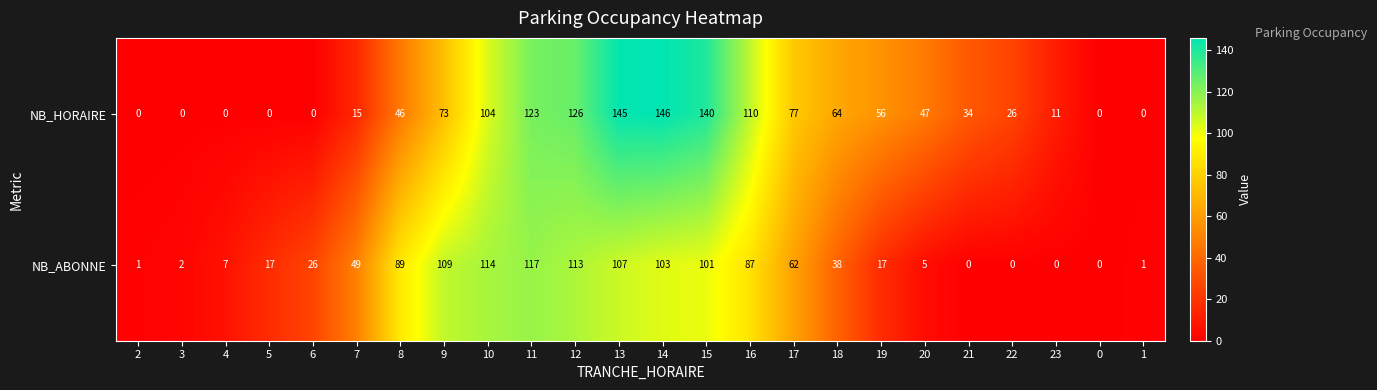

Where is NB_ABONNE nearest to the value 58?

17